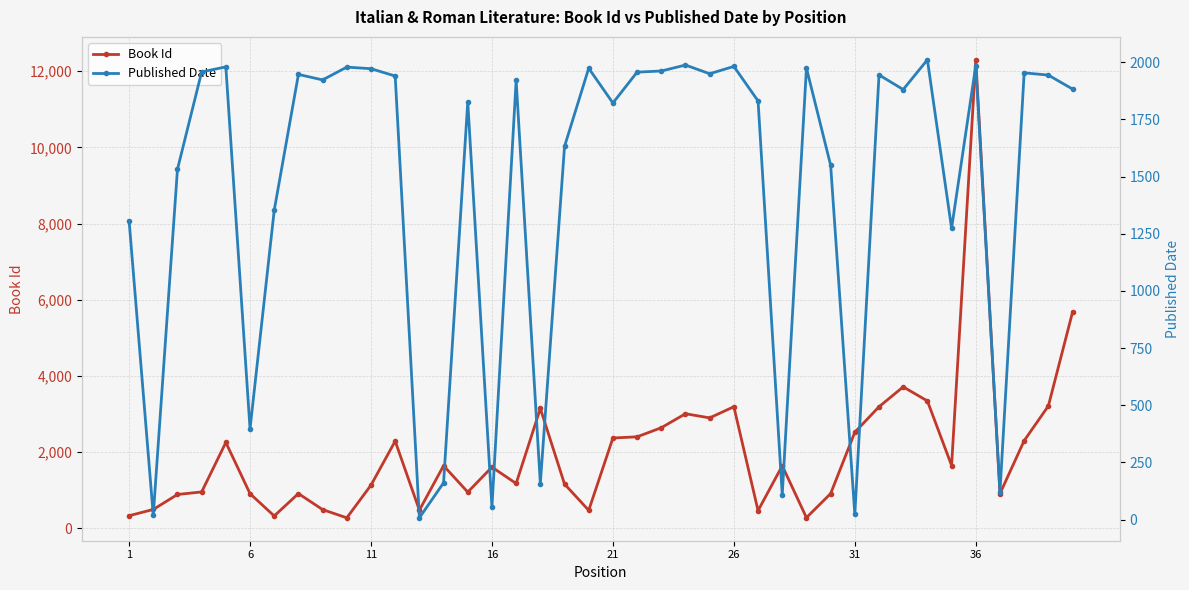

How many lines are shown in the chart?

2